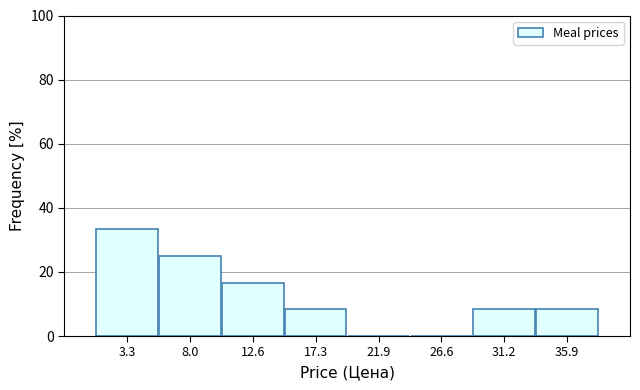

How tall is the bar that spans 5.5 to 10.5 on the x-axis? Neither the bar edges nor the heights are printed on the chart, so give them approximately, as read against the axes.

26